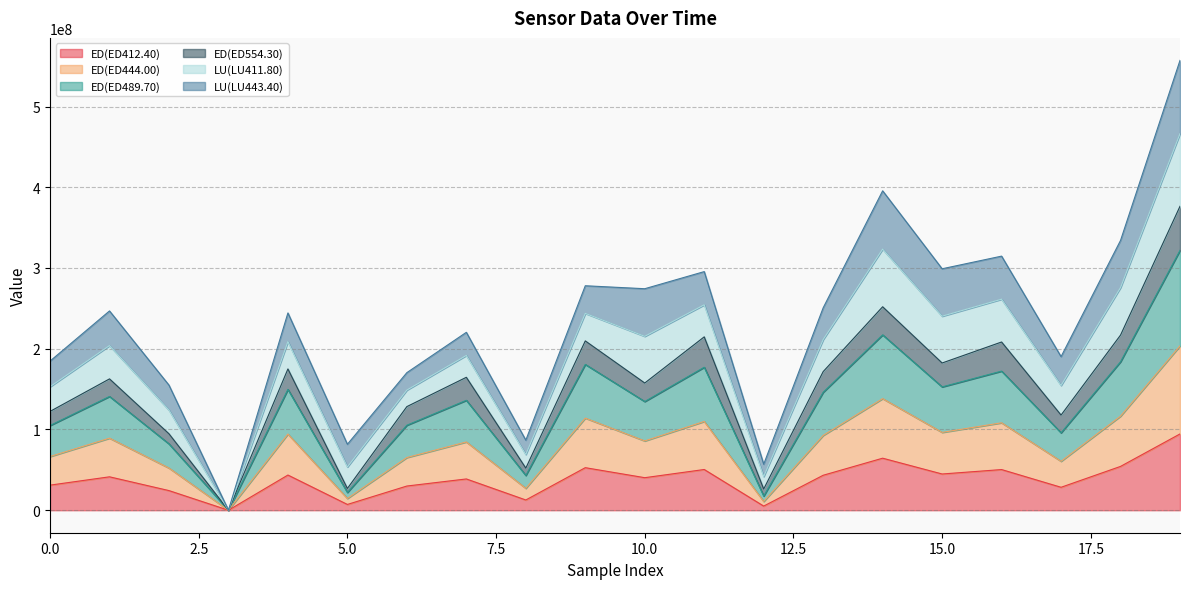

How many interior local peaks does the ED(ED489.70) series have?

7